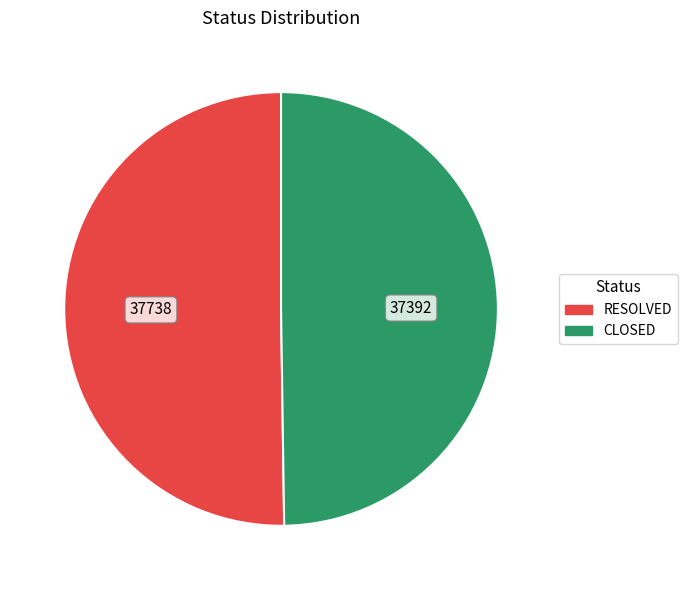

Approximately how many times larger is the value at CLOSED compared to RESOLVED?

1.0